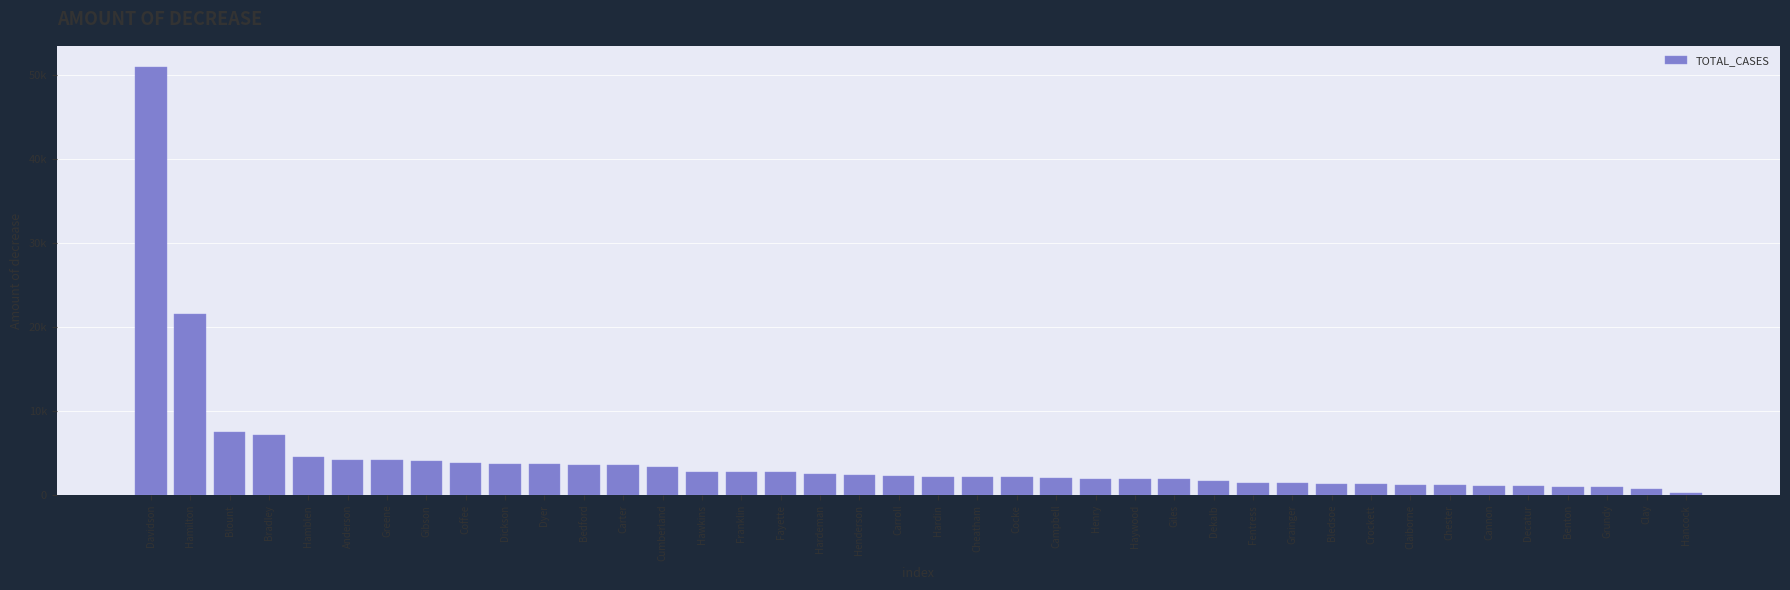

What is the value of the 1st bar from the left?

50898